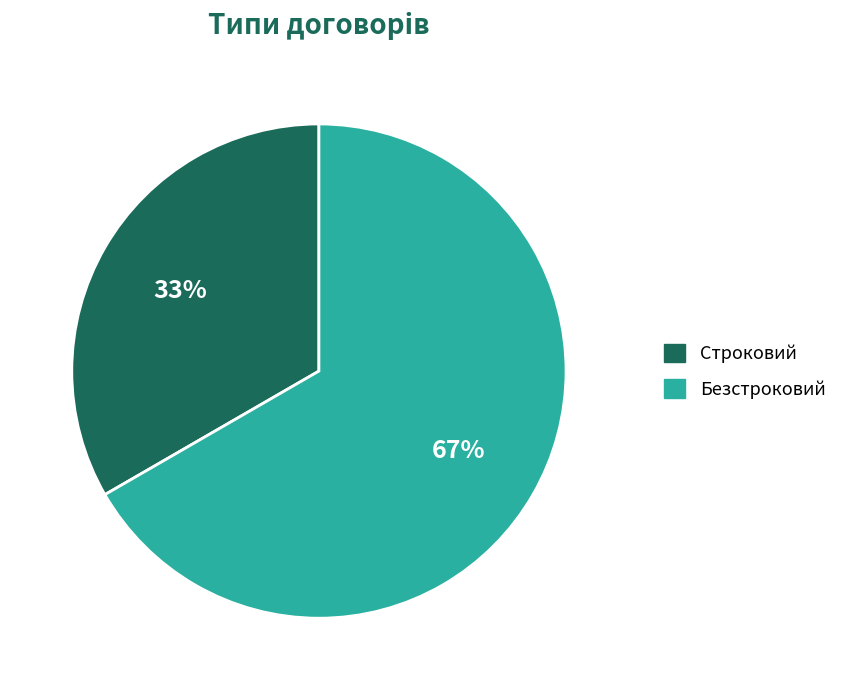

Does any single category account for the majority?

Yes